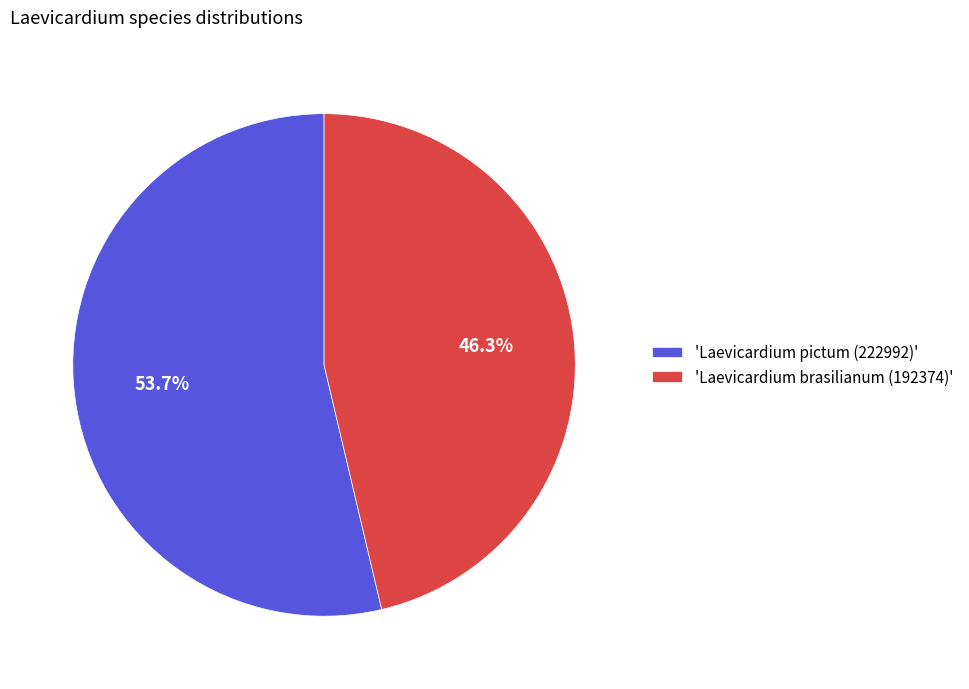

What percentage is NOT represented by 'Laevicardium brasilianum (192374)'?

53.7%